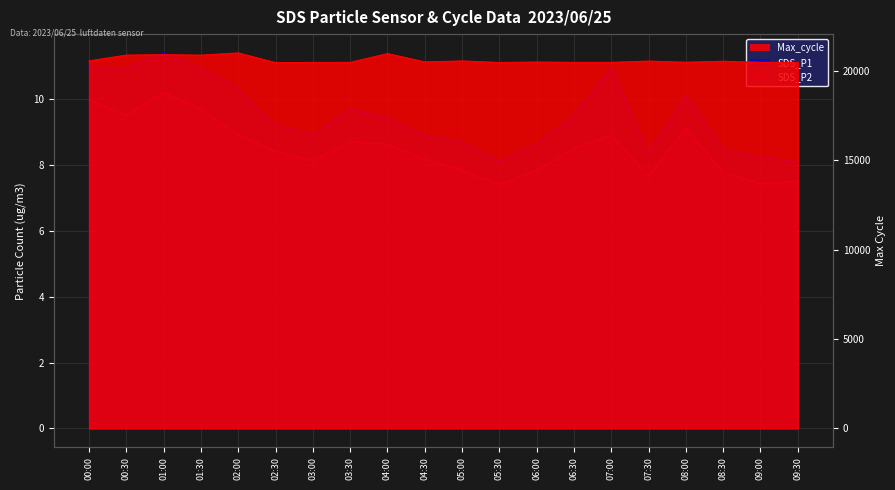

The SDS_P2 series shows 3.3 at 09:00. True or false?

False